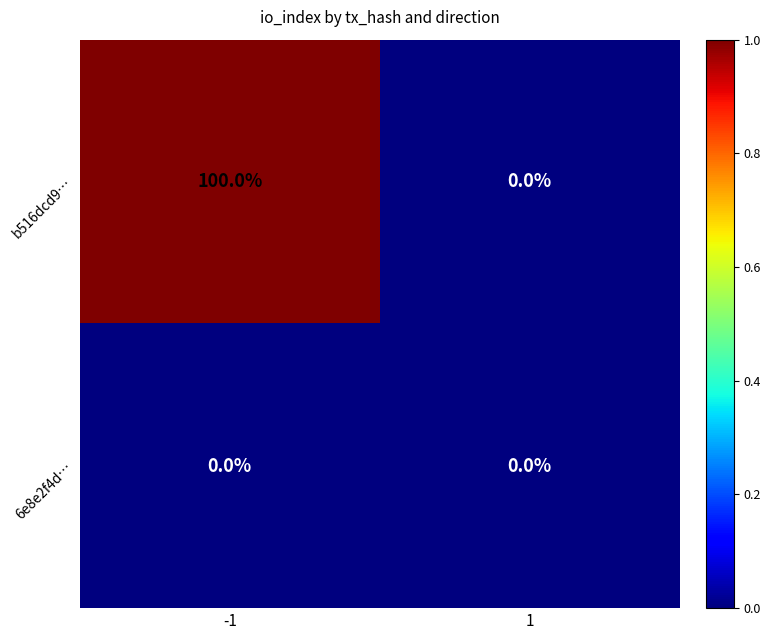

List the series in order of their overall mean, highest first.

b516dcd9…, 6e8e2f4d…